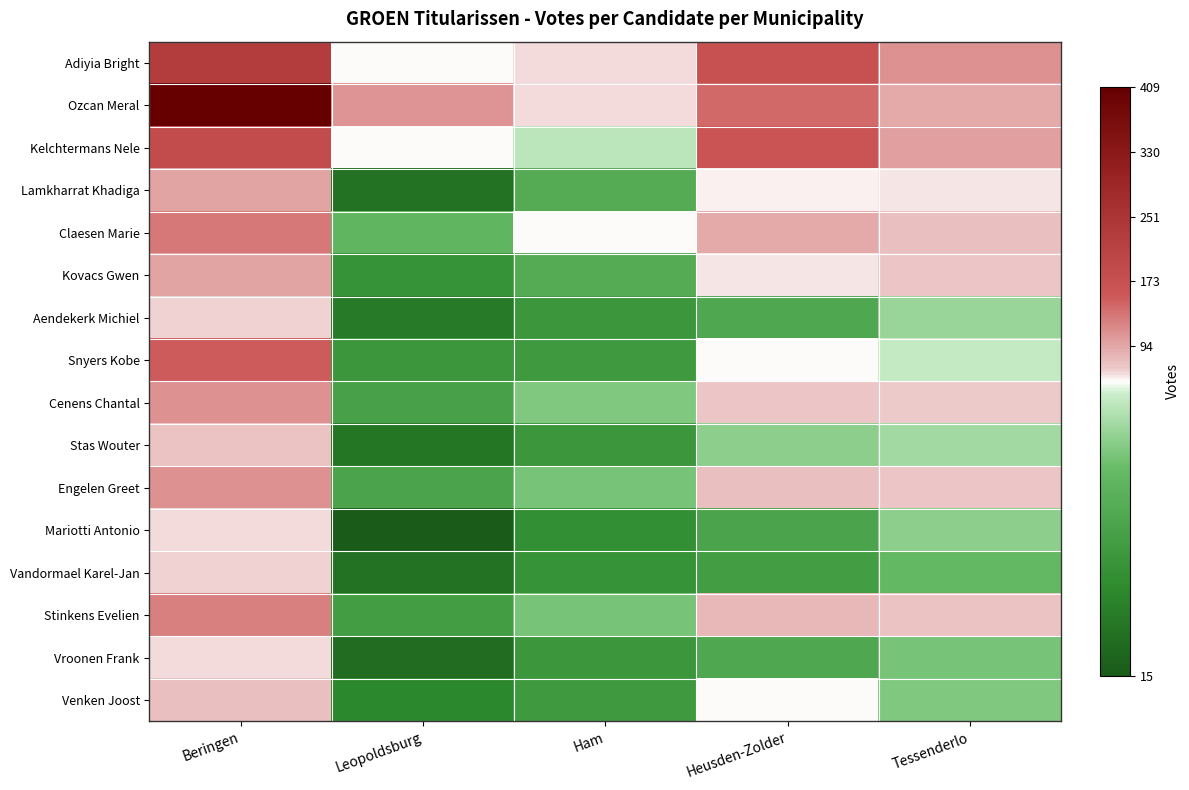

At which category is the sum across all series the highest?

Beringen